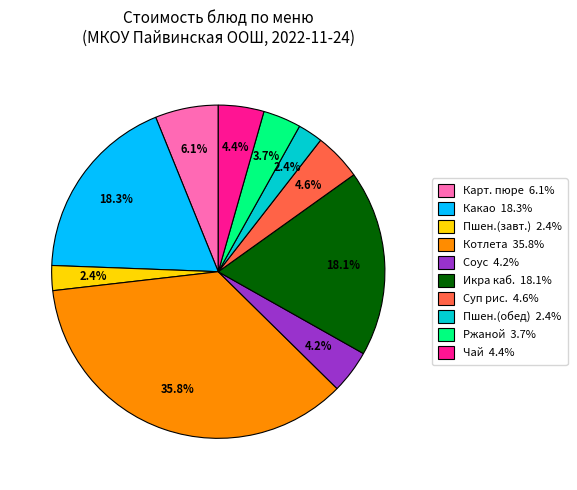

How many segments does this pie chart have?

10